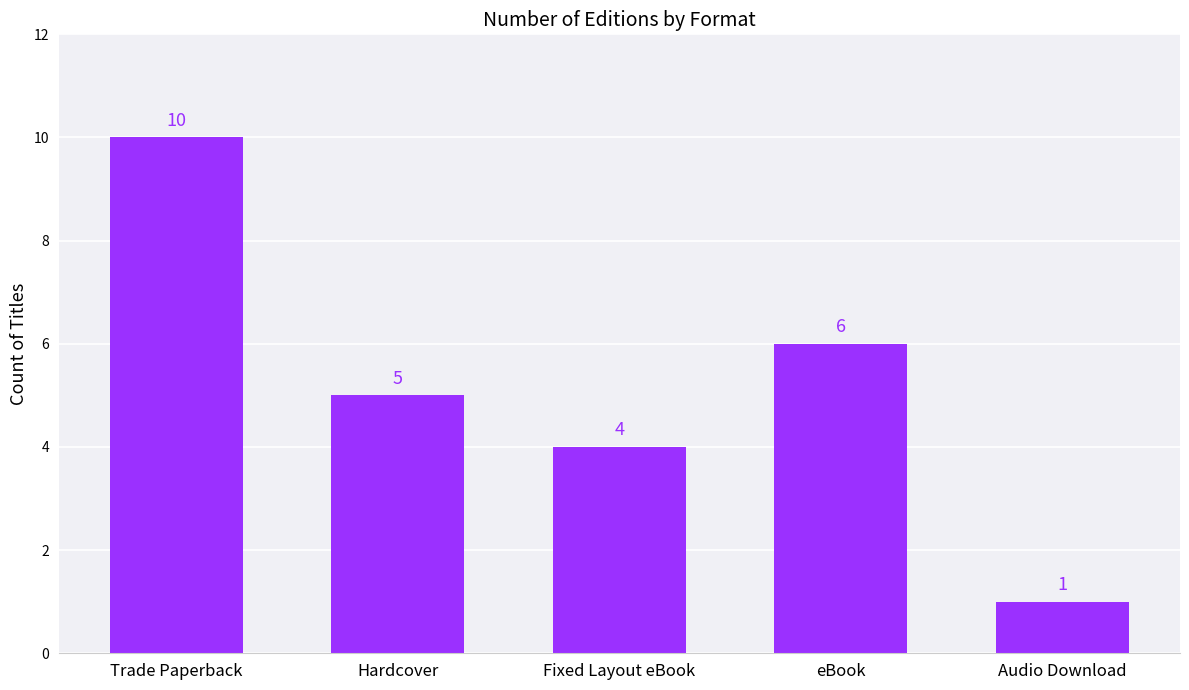

Does the chart contain any negative values?

No